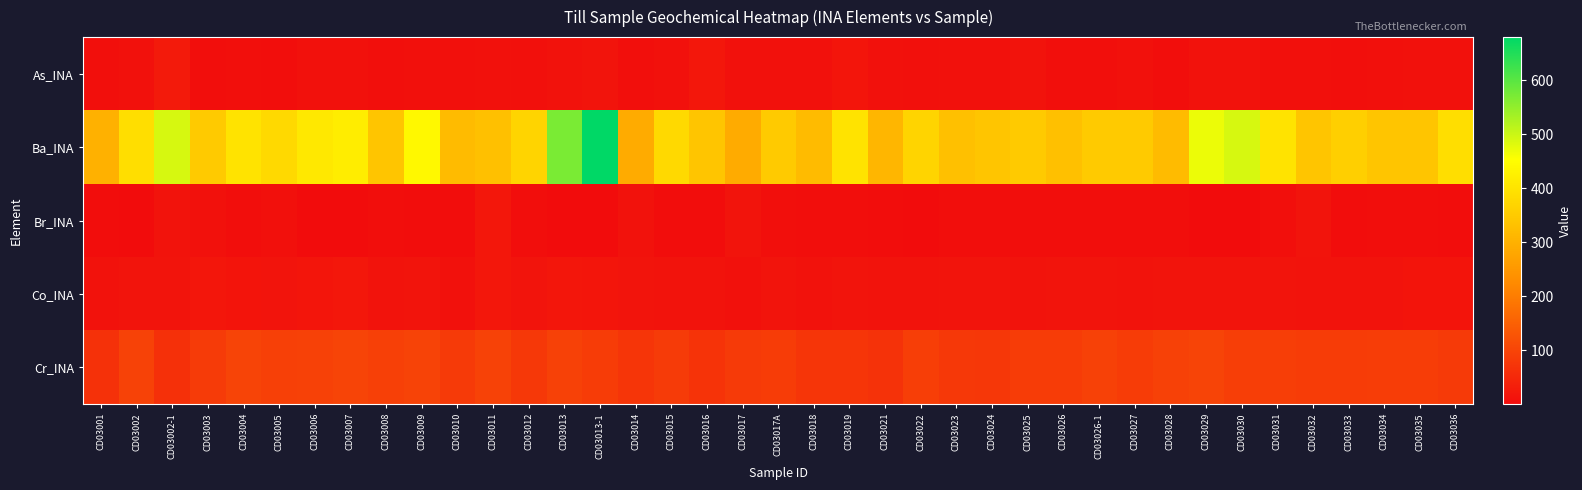

What is the total value across all series at CD03003?

468.7